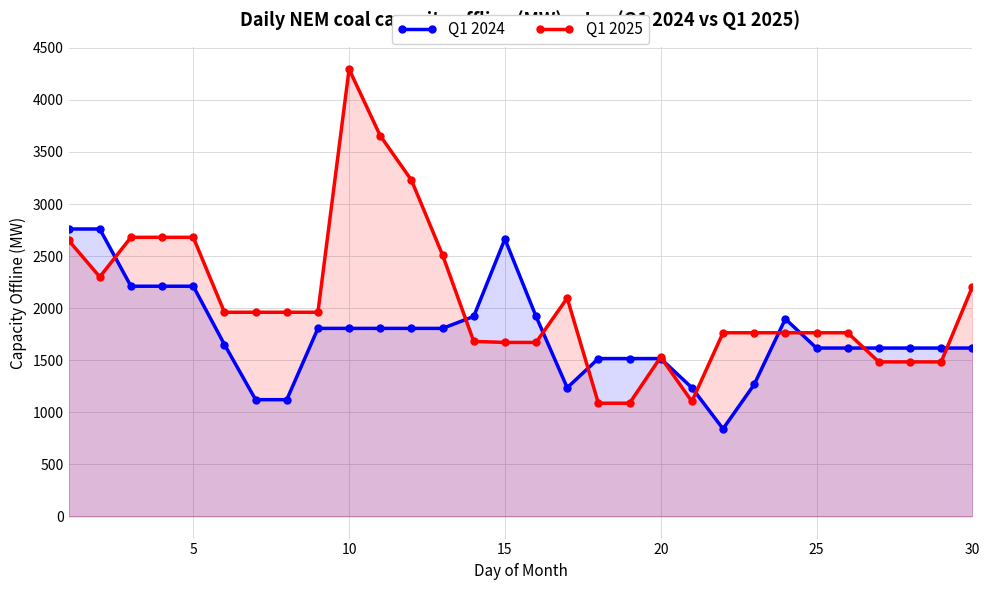

True or false: Q1 2024 has more than 0 points higher than both neighbors.

True